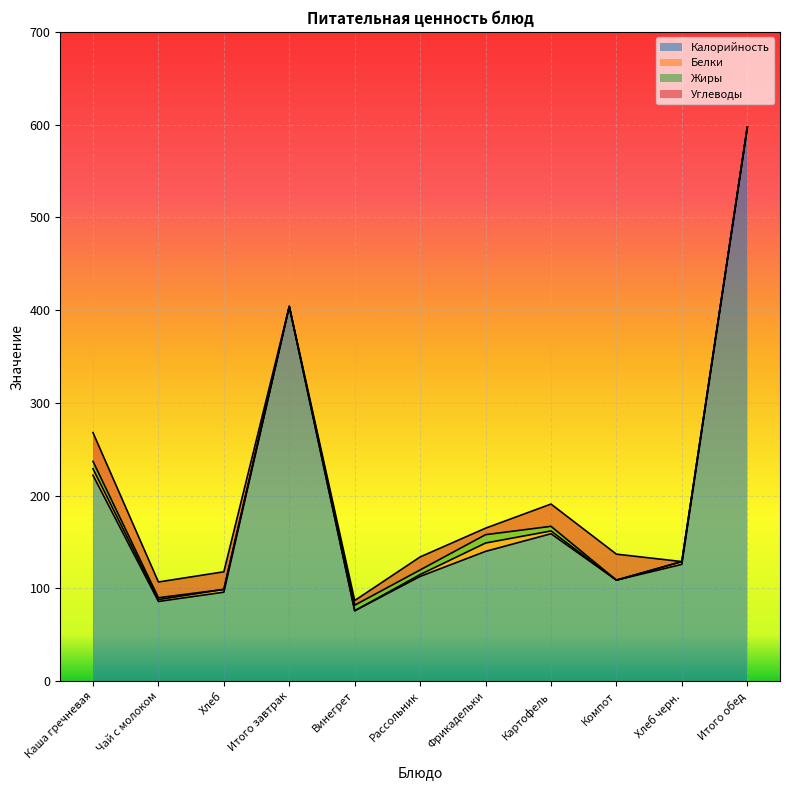

At which category does Углеводы reach its first local valley?

Чай с молоком